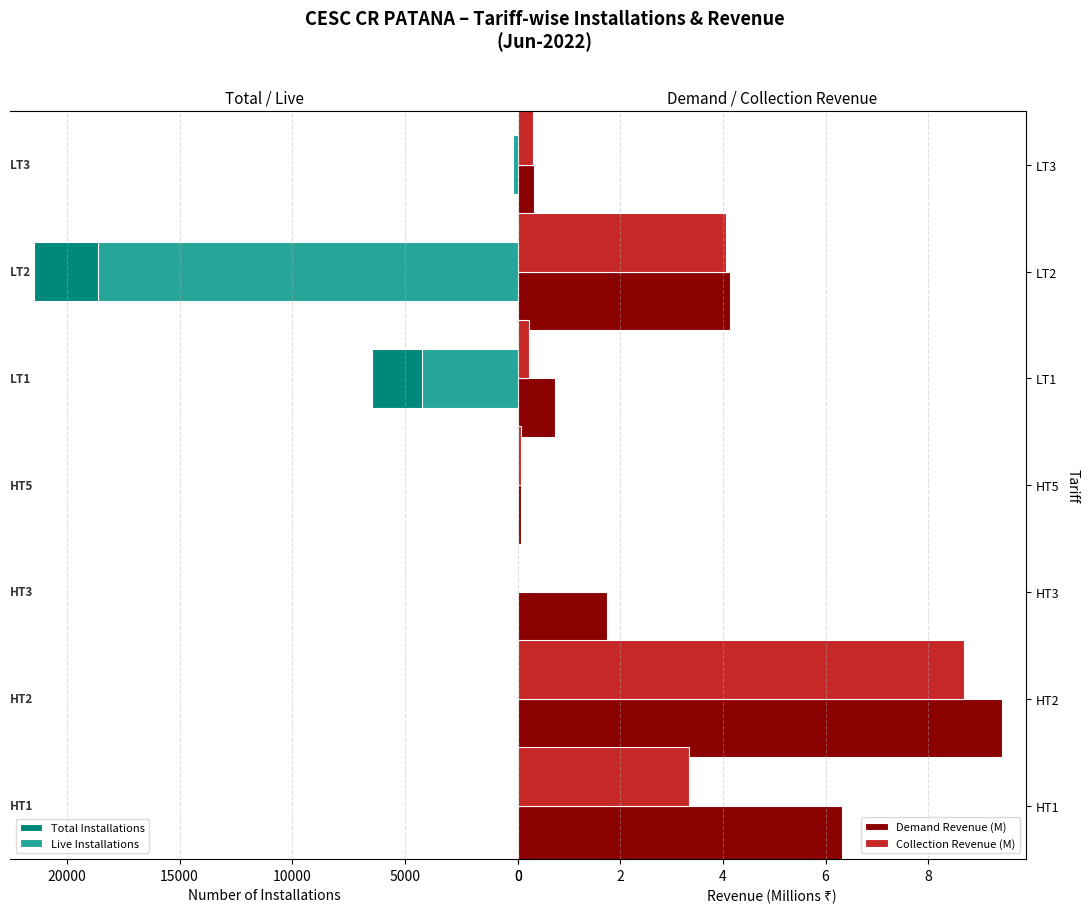

How many series are shown in this chart?

4